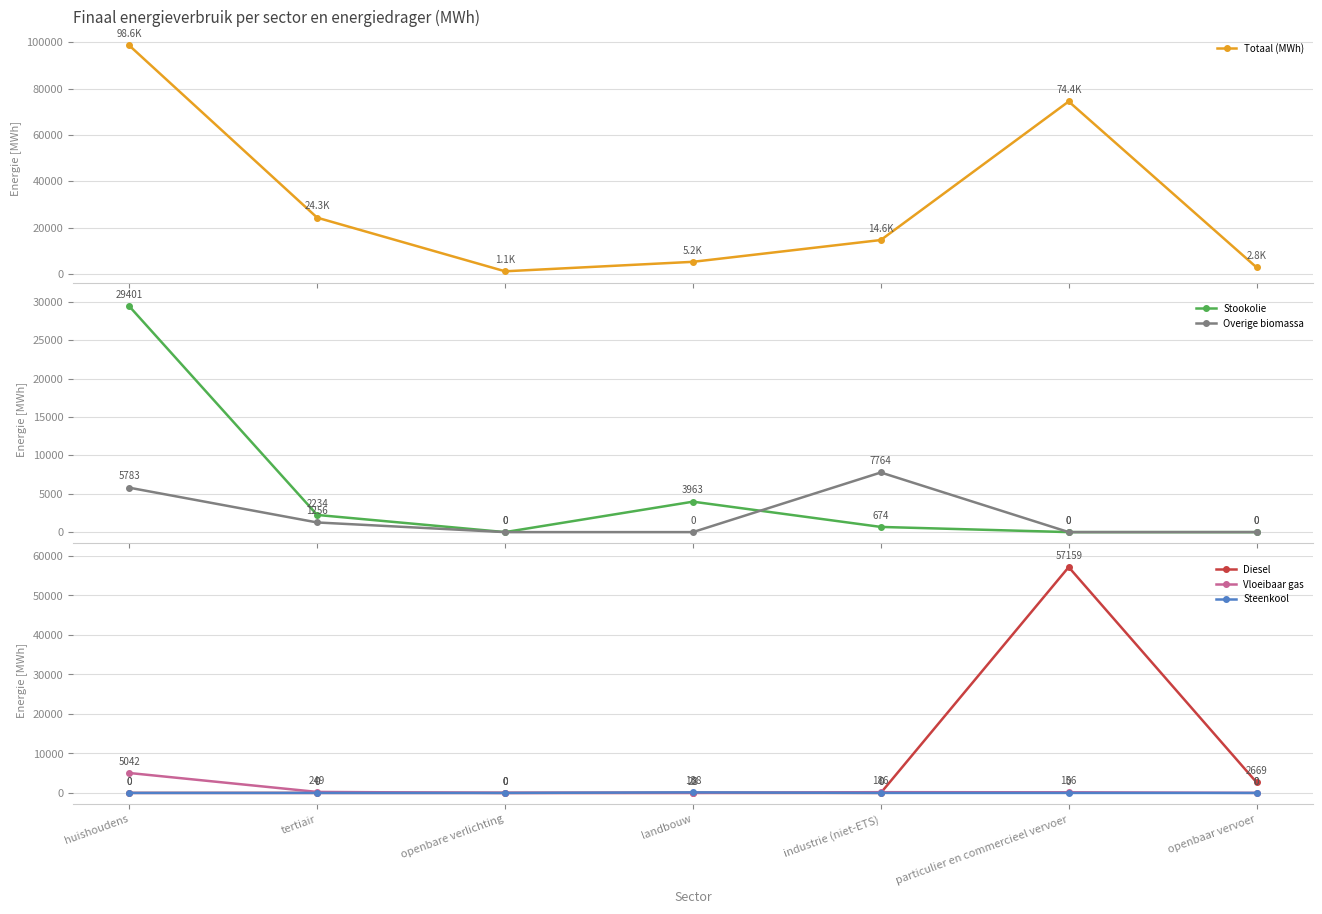

The value of Vloeibaar gas at huishoudens is 5042.1. True or false?

True